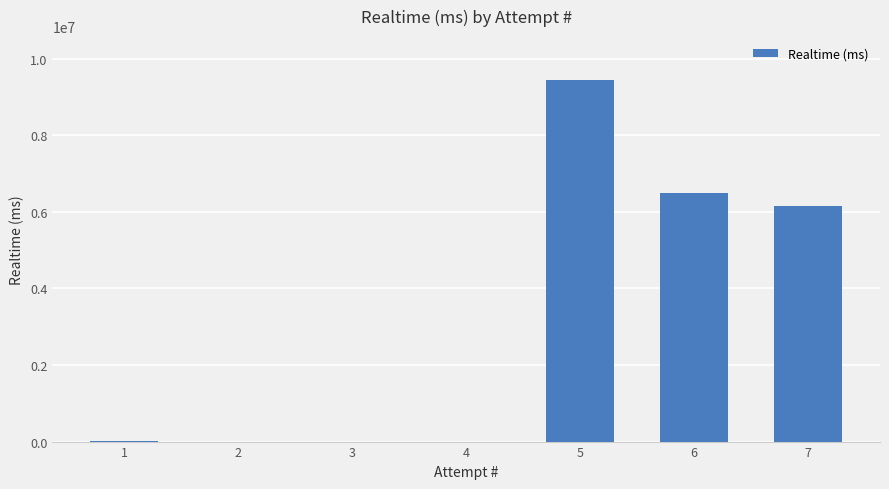

How many data points does each series have?

7